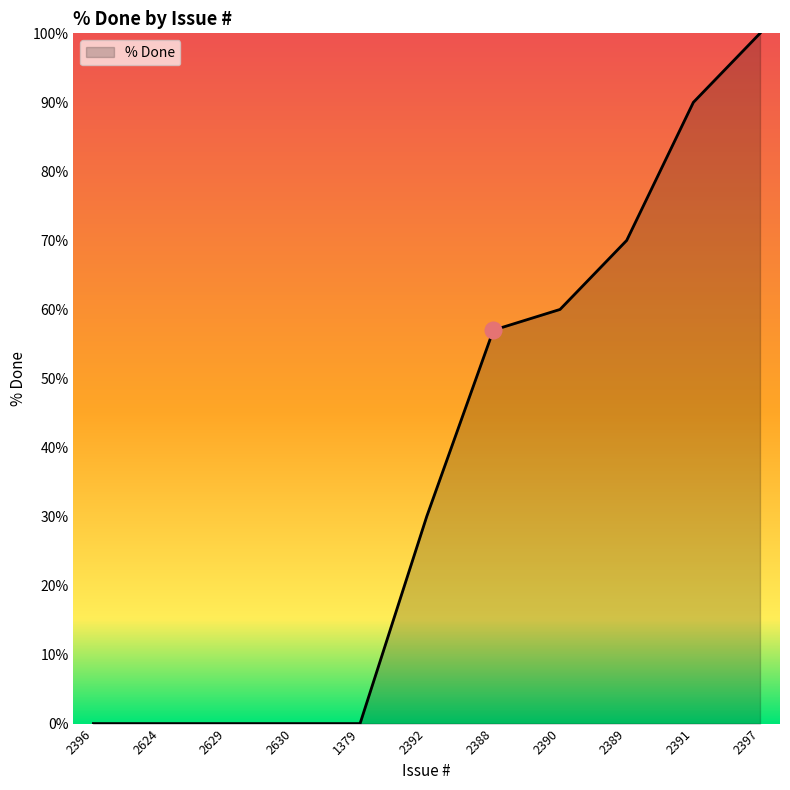

What is the ratio of the value at 2390 to the value at 2388?

1.1